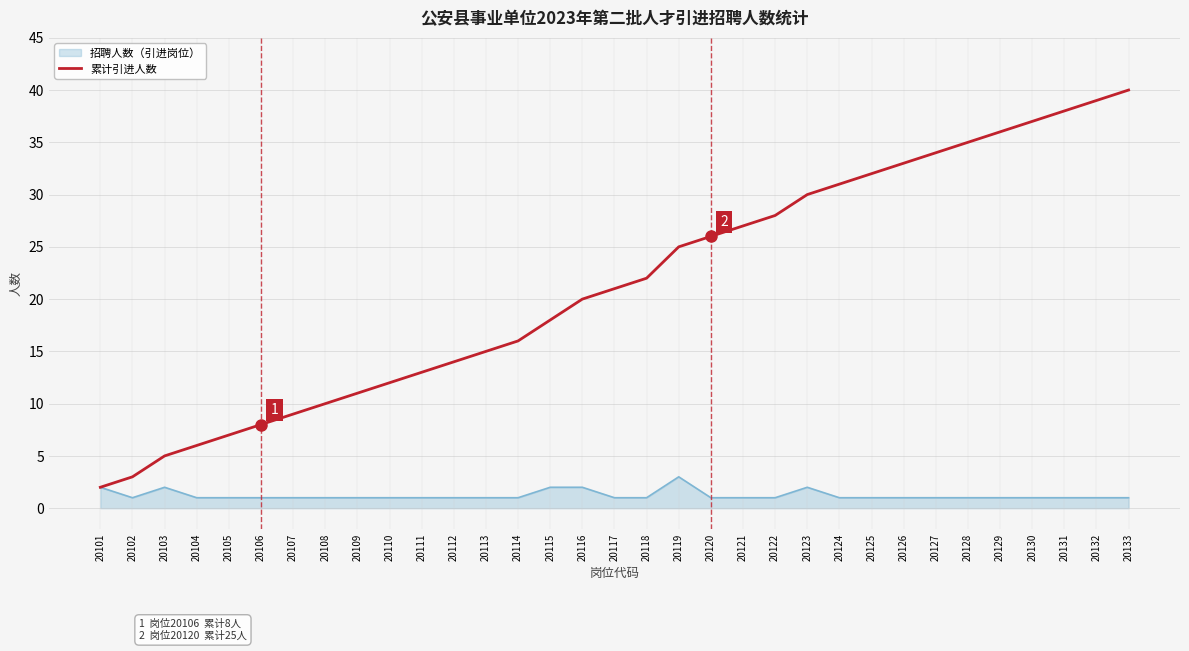

What is the difference between the highest and lowest values at 20116?

18